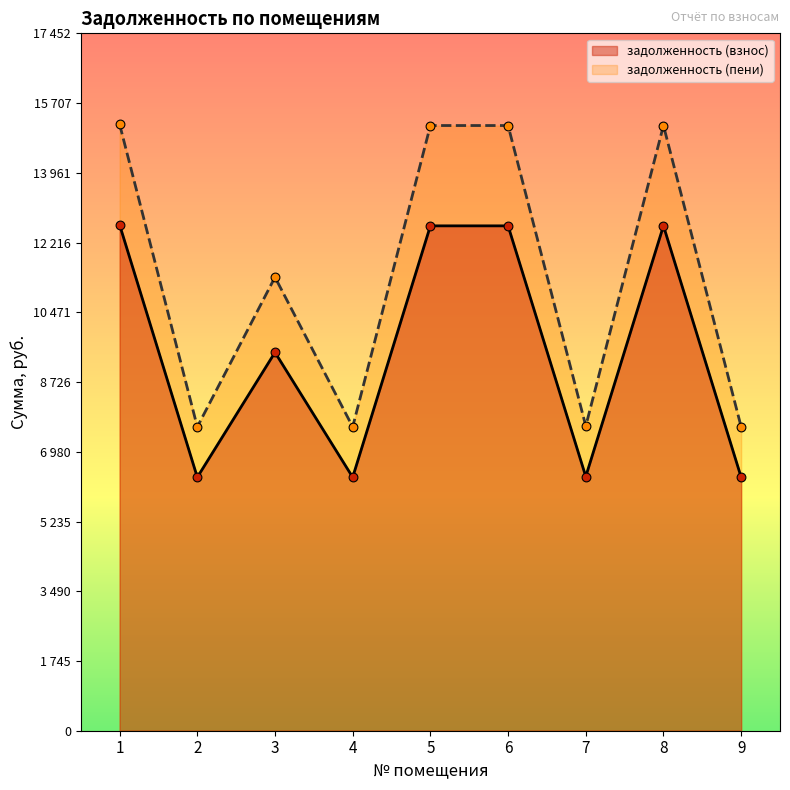

Which series has the largest total across all categories?

задолженность (пени)